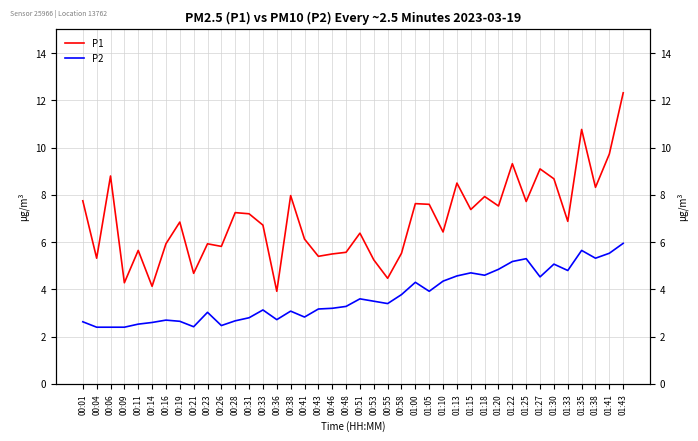

Does the chart display data point markers on the line(s)?

No